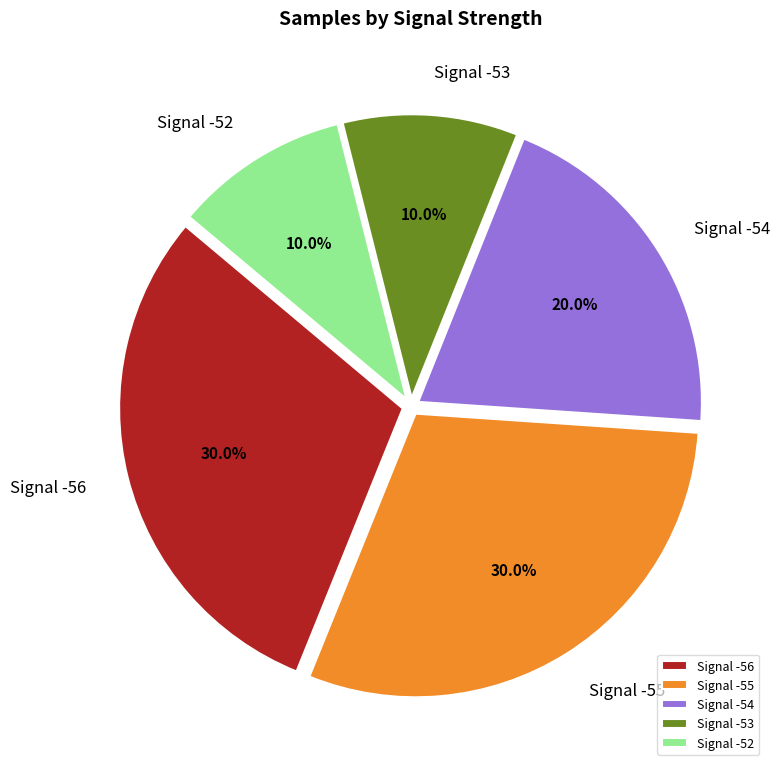

Does Signal -54 represent more than half of the total?

No